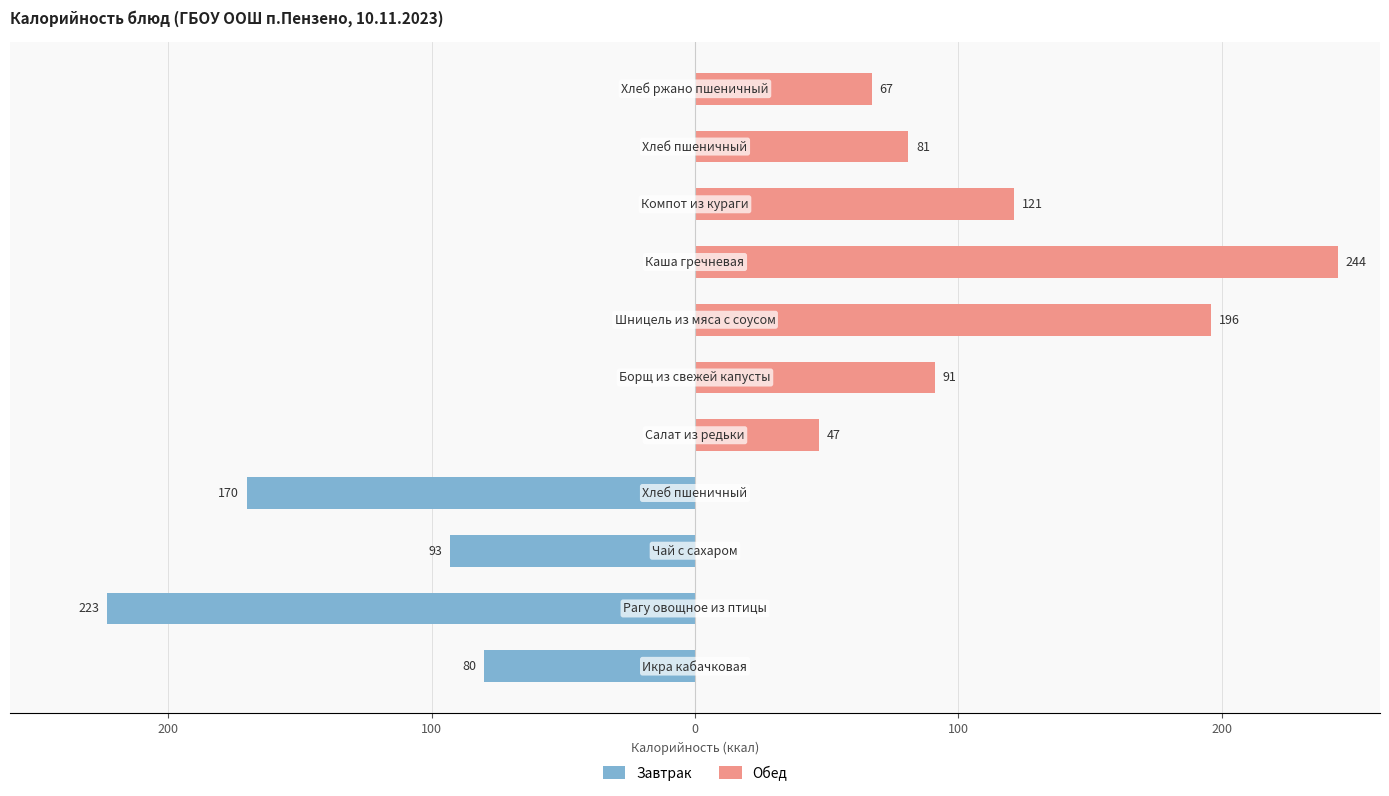

What is the maximum value for Обед?

244